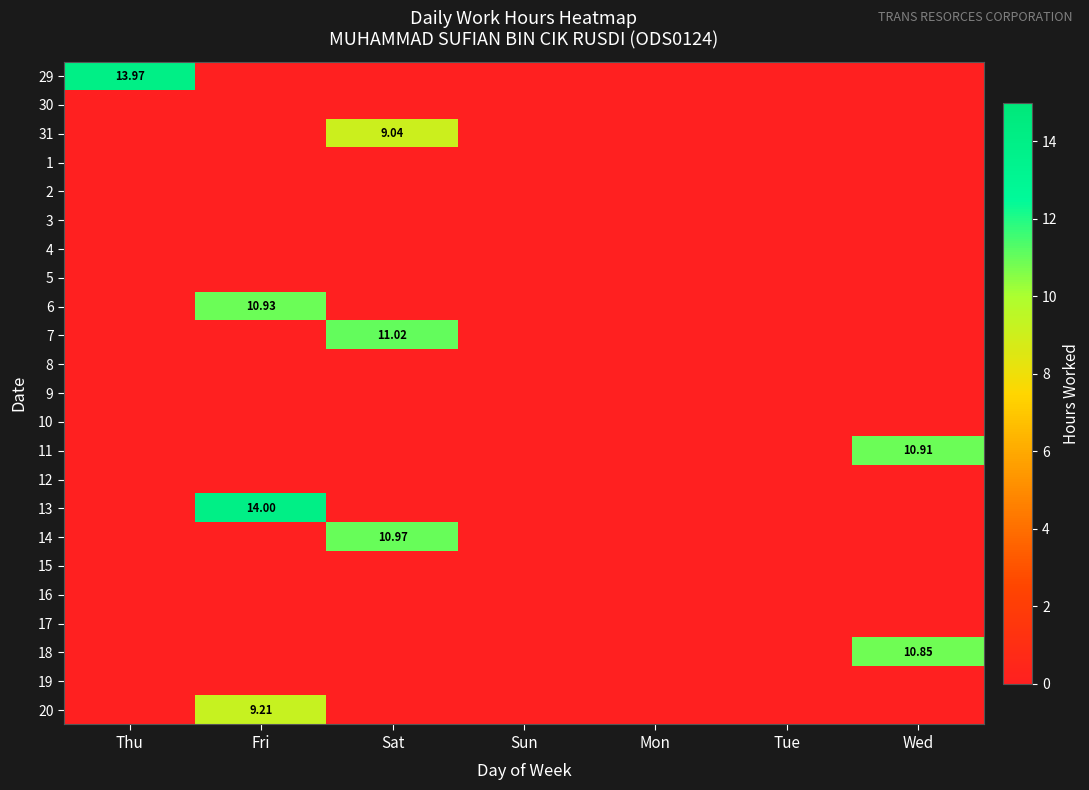

At which category is the sum across all series the highest?

Fri